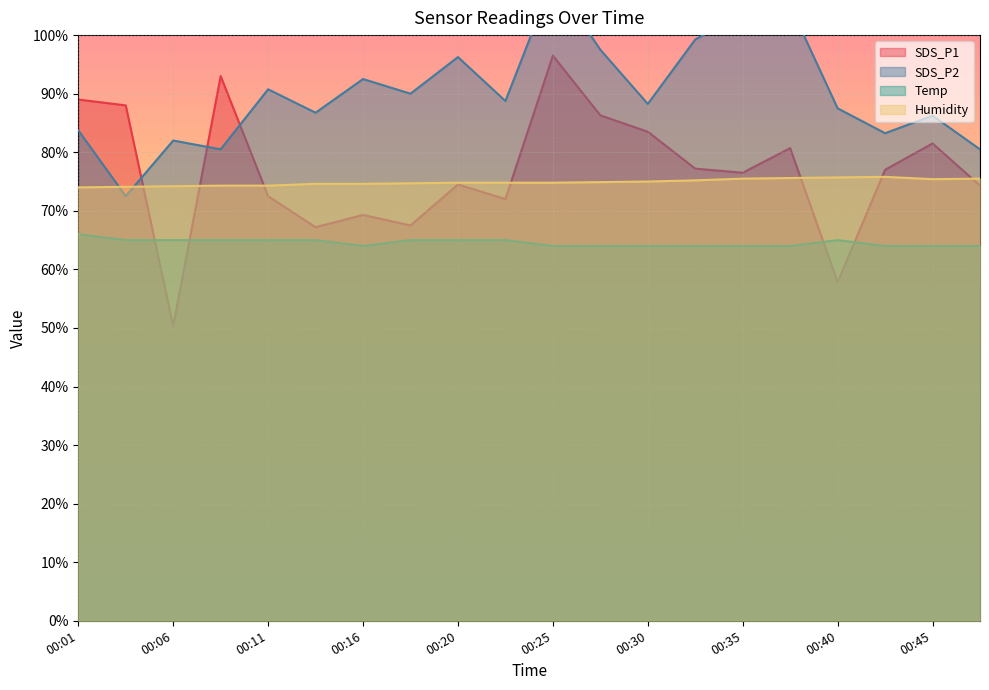

What is the value of the Humidity point at the 1st from the left?

74.0